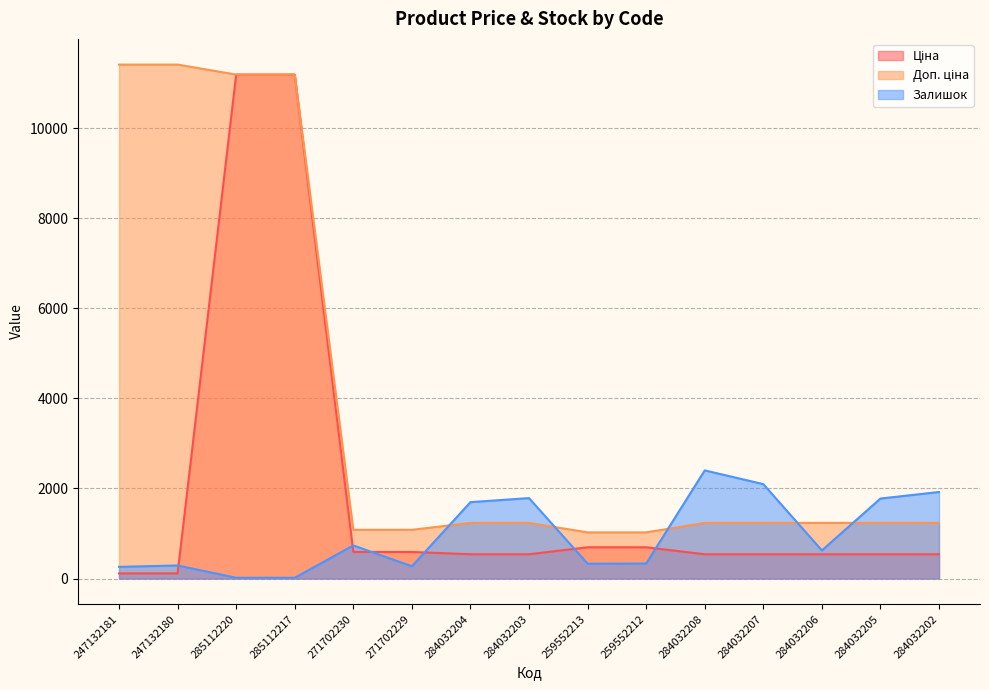

What are all the series names shown in the legend?

Ціна, Доп. ціна, Залишок